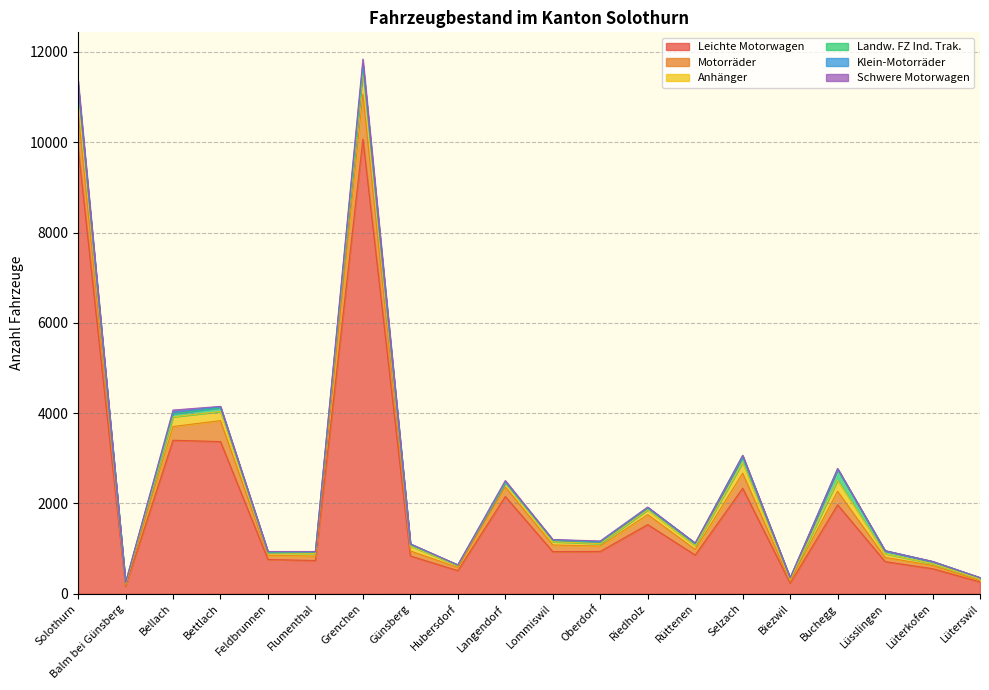

What is the sum of all Klein-Motorräder values?

287